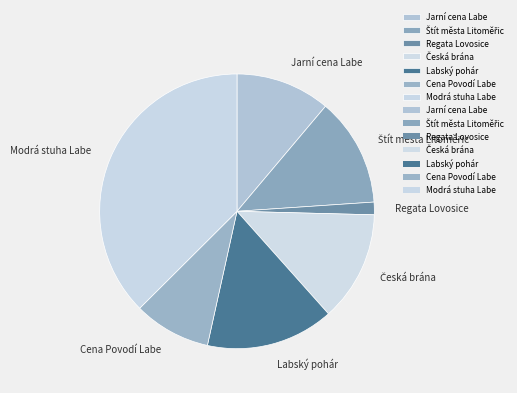

Which category has the smallest portion of the pie?

Regata Lovosice